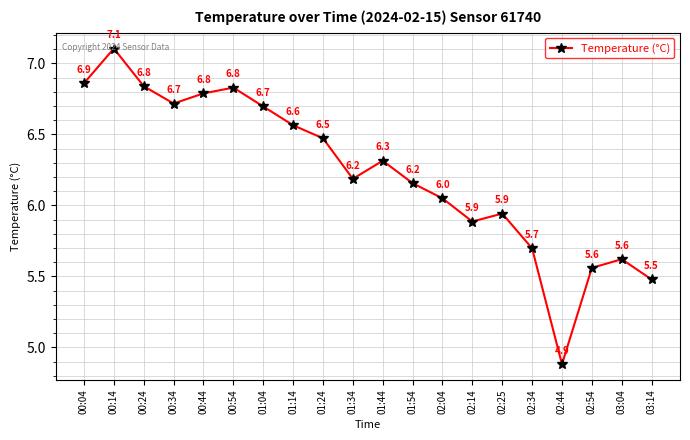

What is the change in value from 00:44 to 03:14?

-1.3